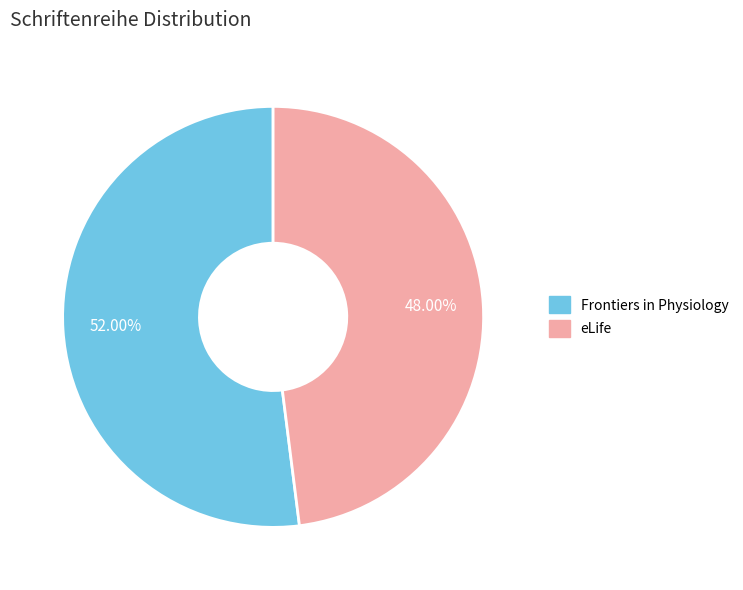

To the nearest percent, what is the average slice percentage?

50%